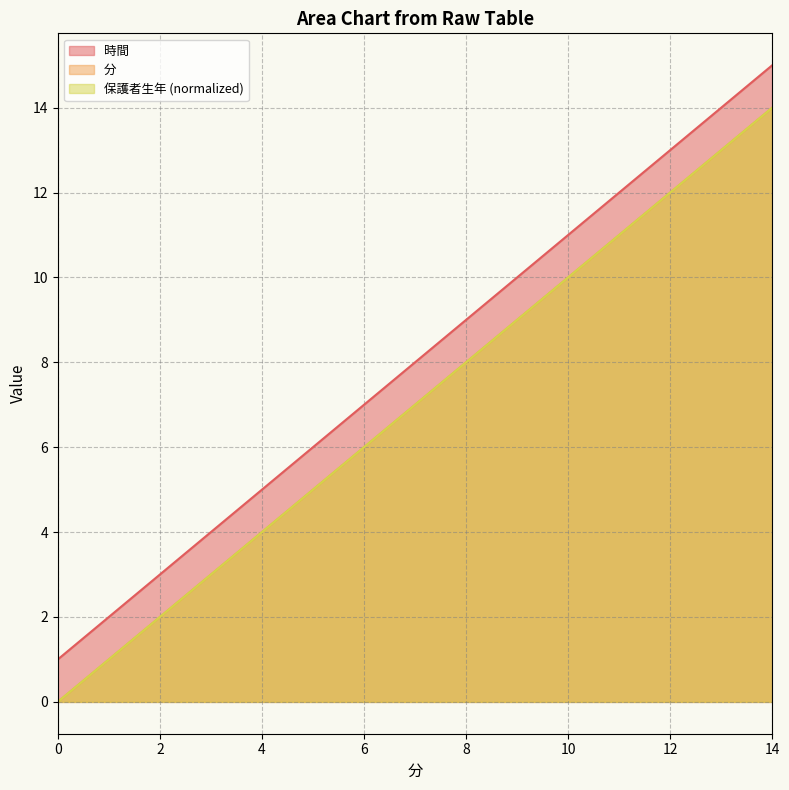

How many data points in 分 are less than 7?

7